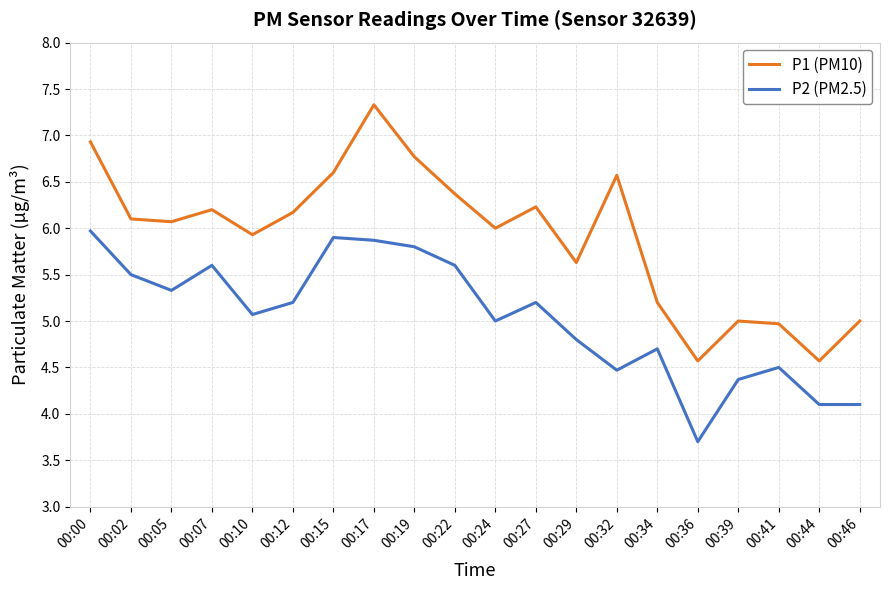

At which category does P2 (PM2.5) reach its first local valley?

00:05